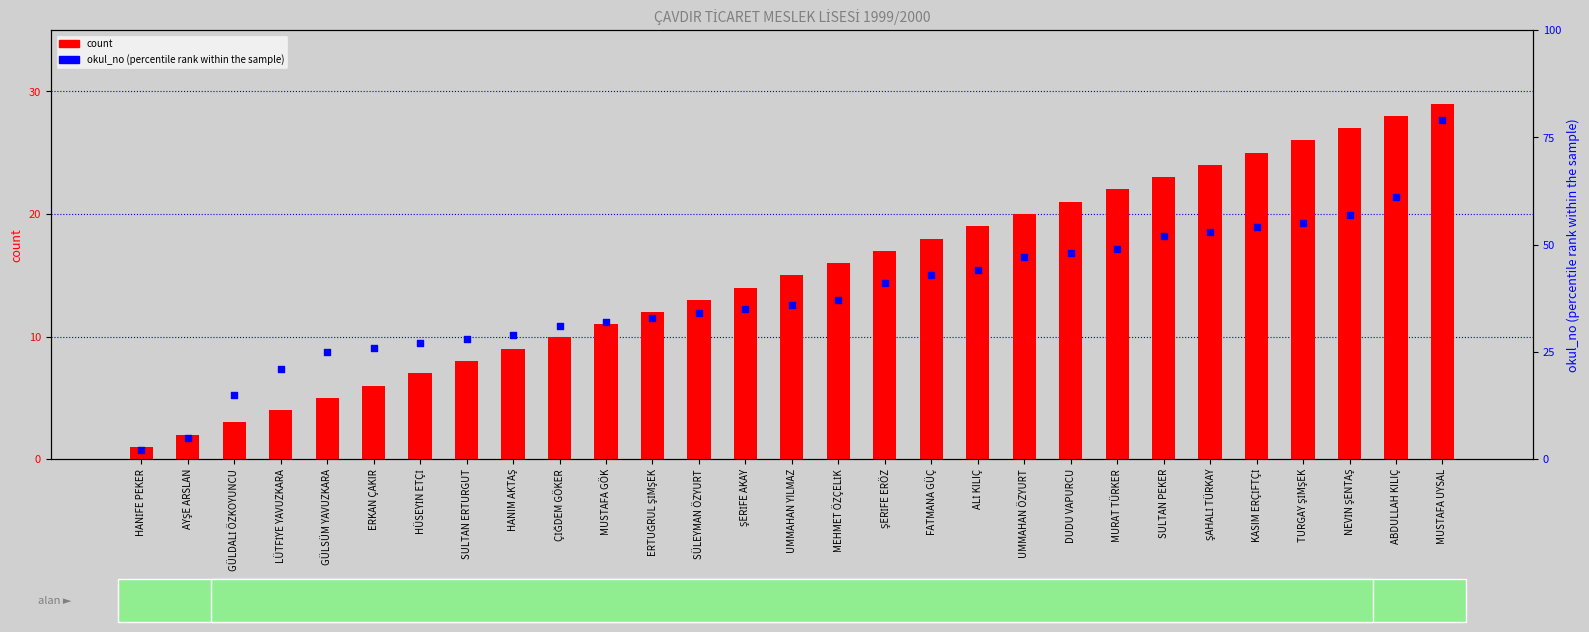

At how many categories does at least one series exceed 77?

1